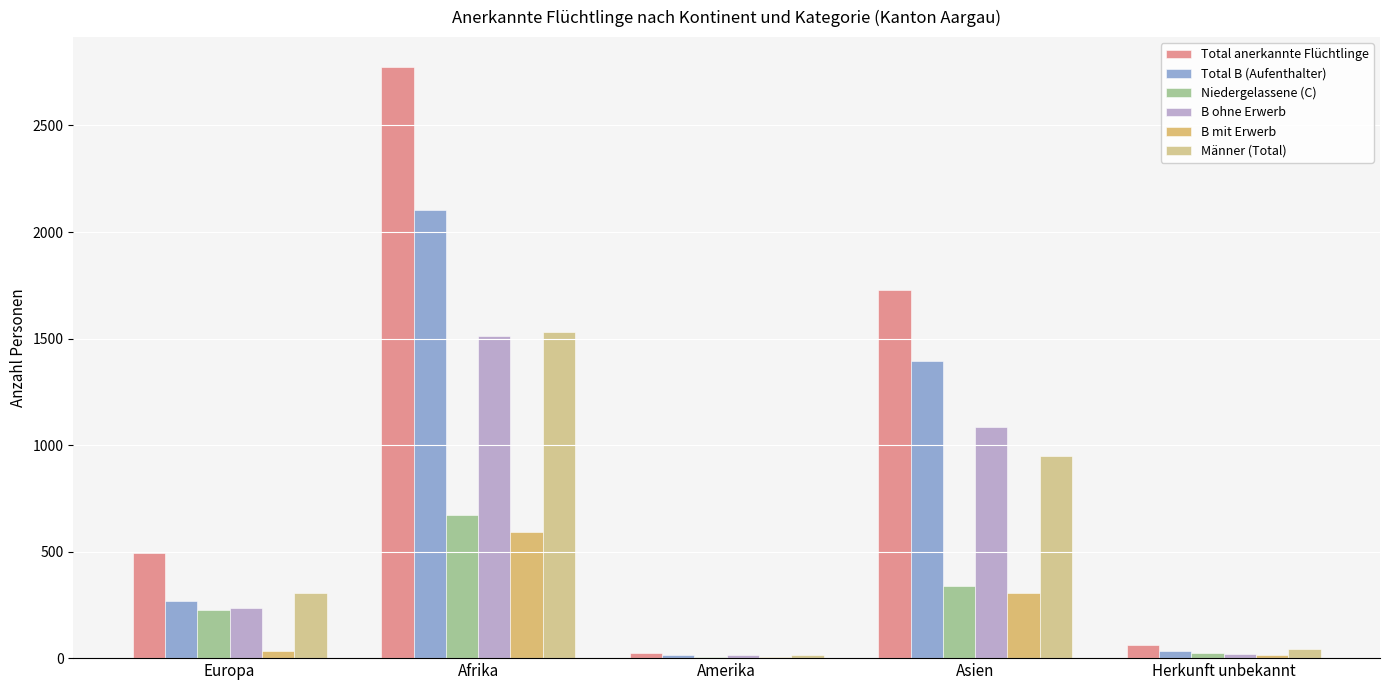

Which category has the highest value across all series?

Afrika